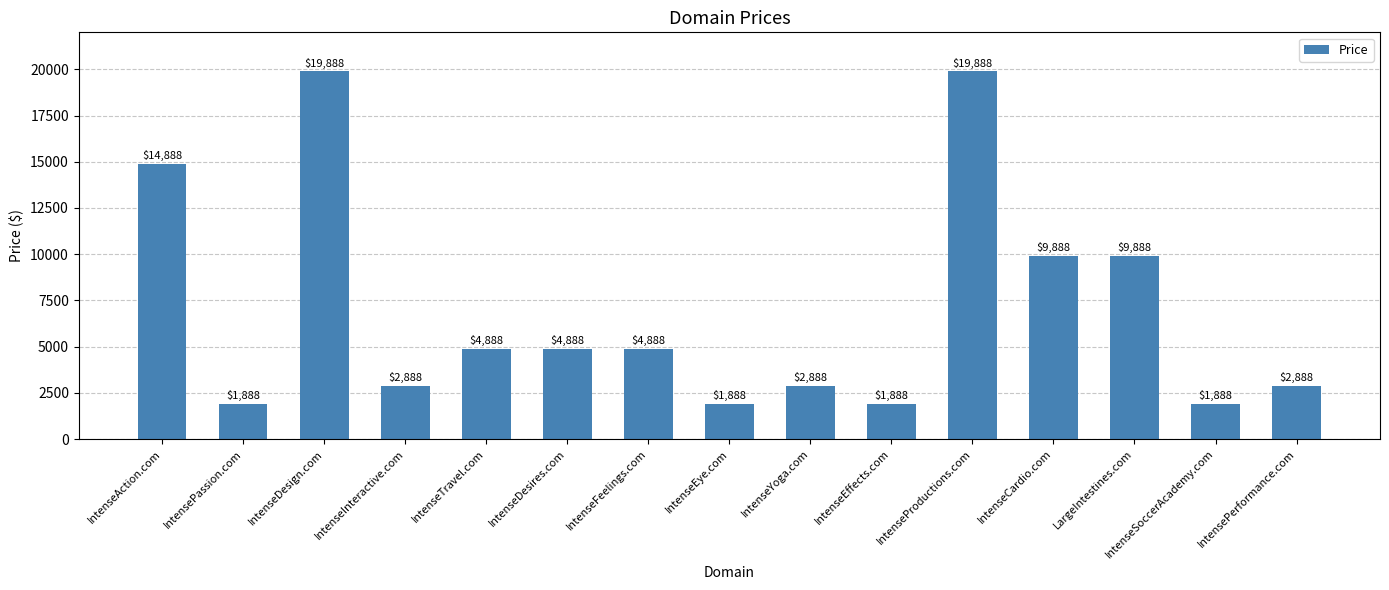

What is the greatest value displayed?

19888